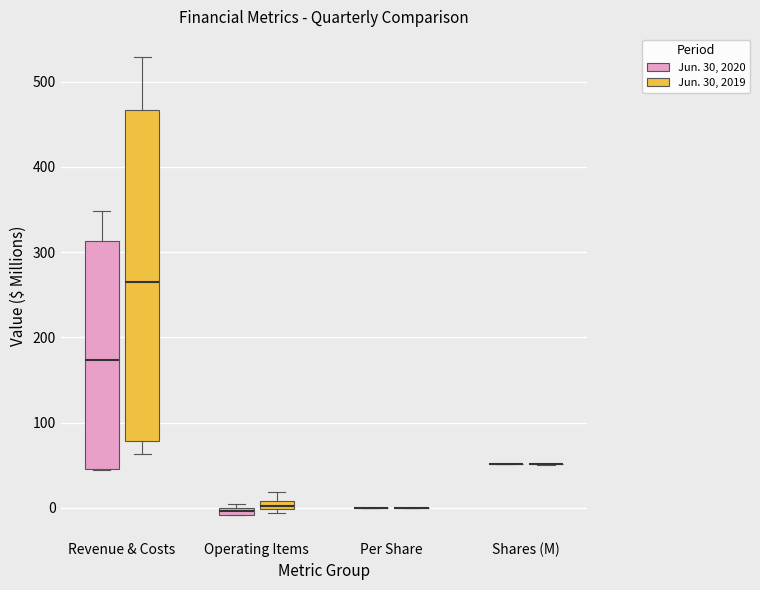

Which box is the tallest, from its lower edge to its upper edge?

Revenue & Costs (Jun. 30, 2019)